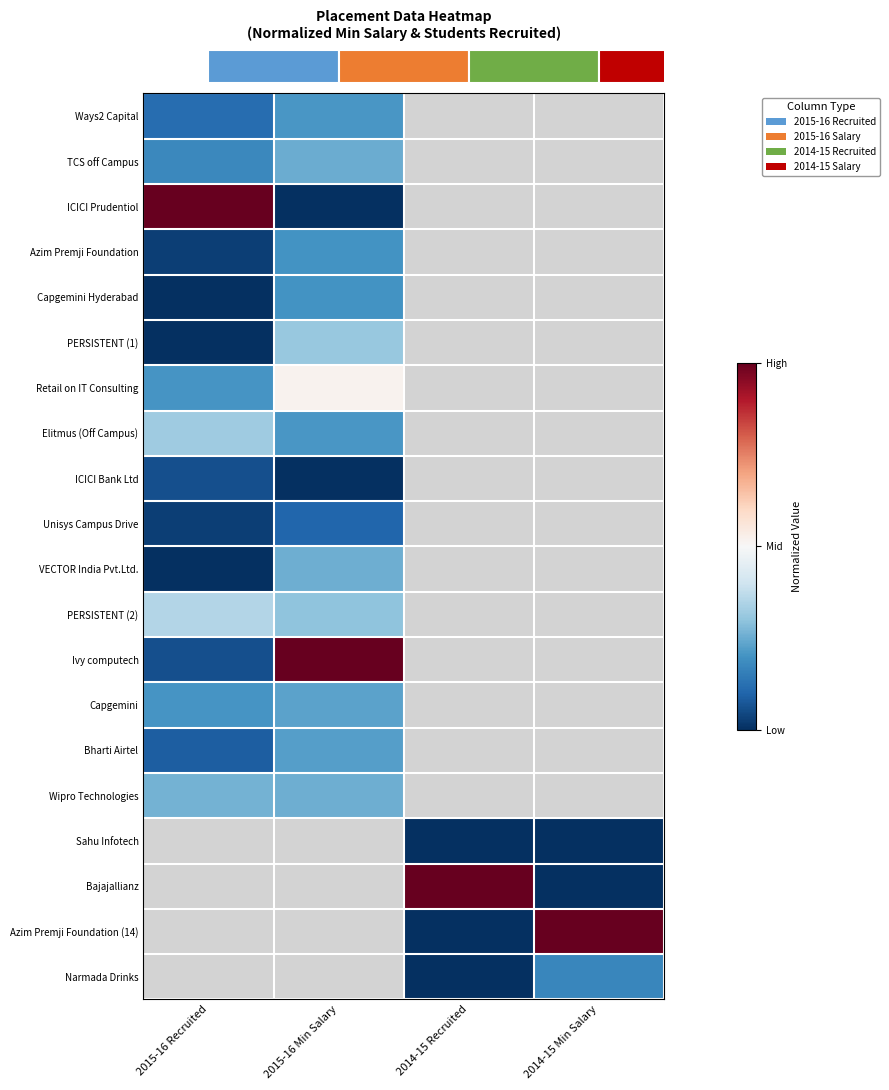

Which has a higher value, 2015-16 Min Salary or 2014-15 Recruited?

2014-15 Recruited